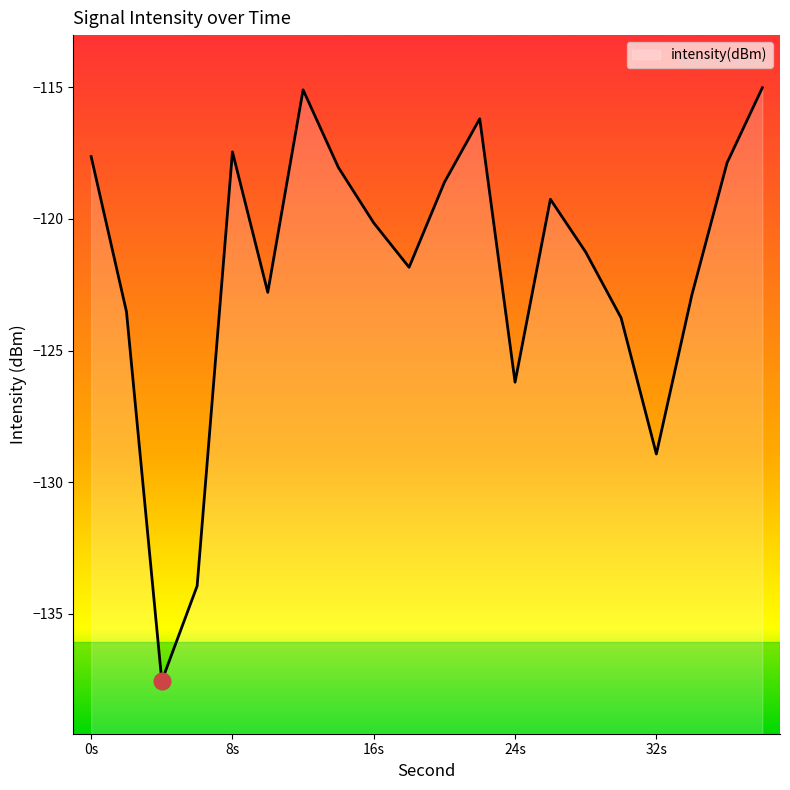

What is the difference between the maximum and minimum values?

22.5